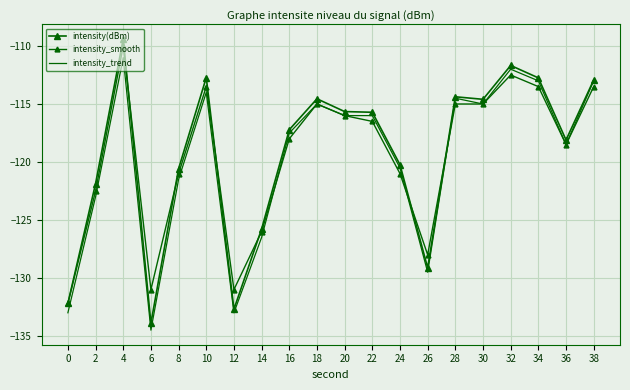

Count the number of categories in the chart.

20